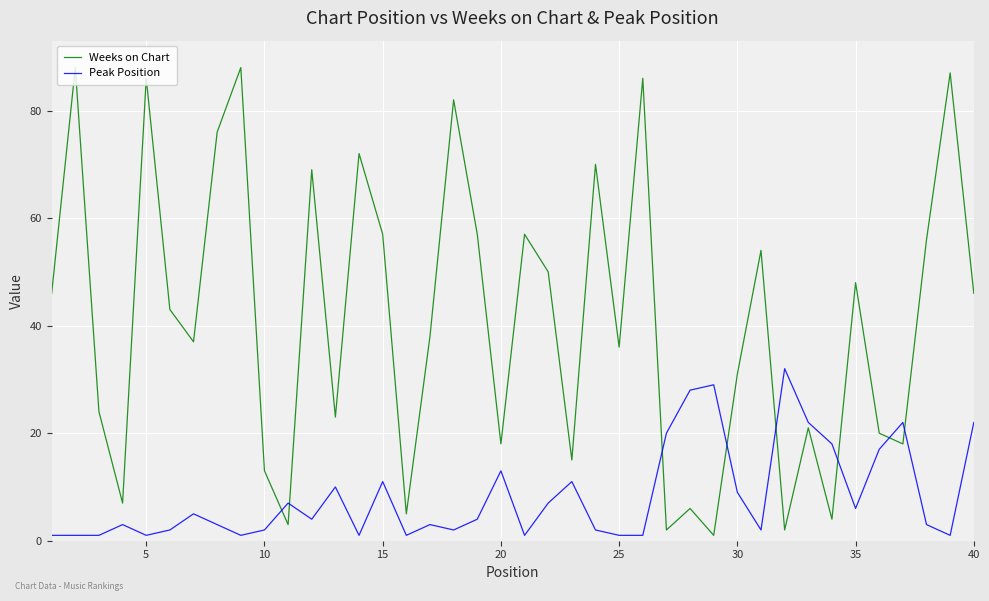

Which series has the largest total across all categories?

Weeks on Chart